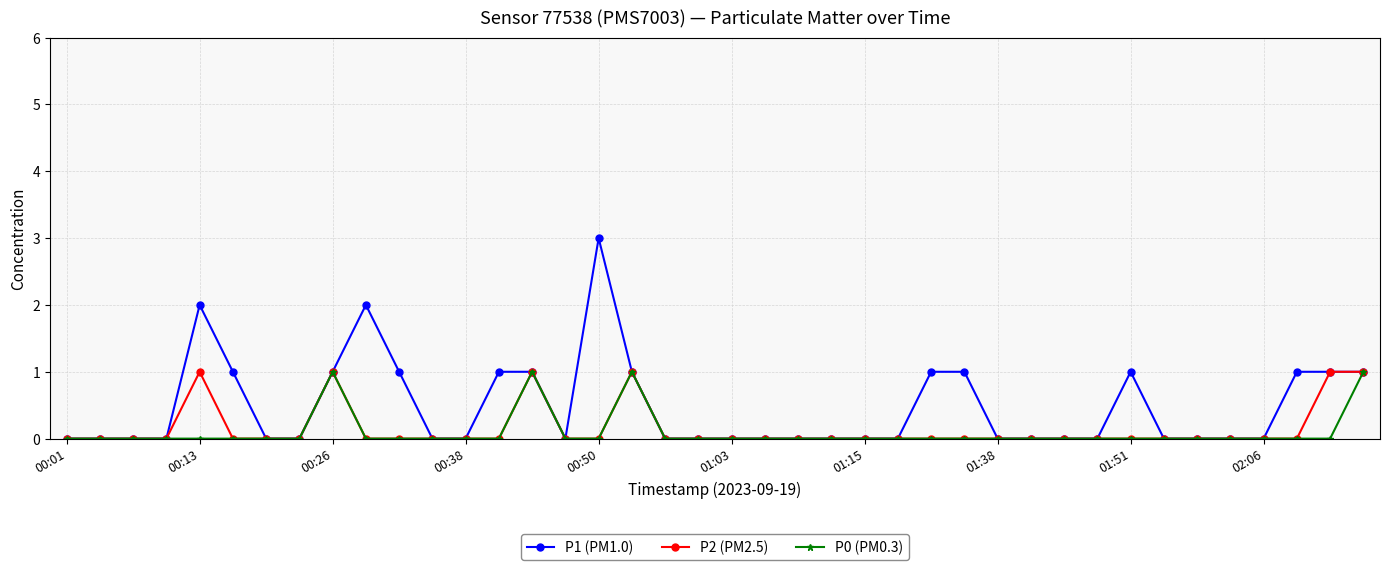

Which series has the widest spread of values?

P1 (PM1.0)